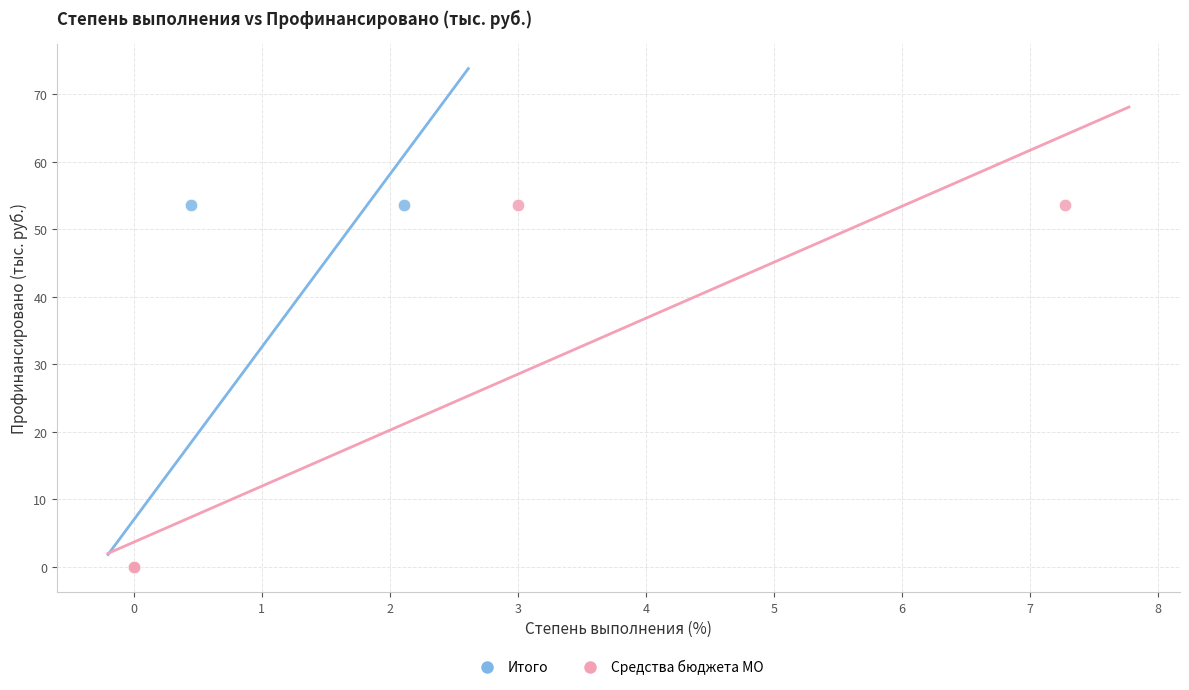

What are all the series names shown in the legend?

Итого, Средства бюджета МО